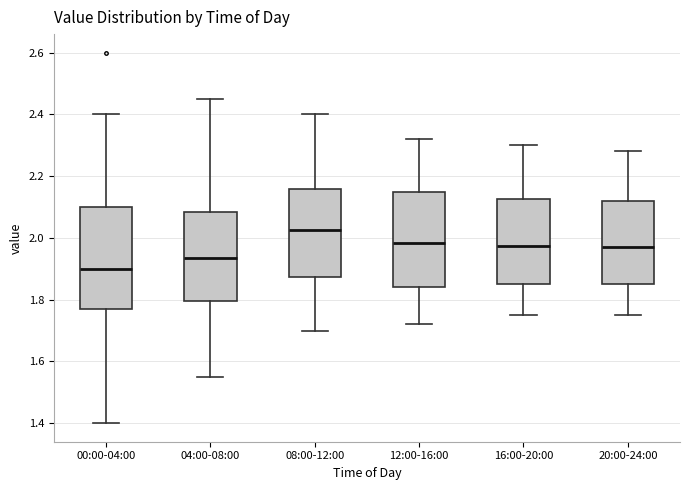

Reading left to right, read every box against the y-axis: the position of its median line, the range the box covers, and the ends of its whiskers. The values are not printed on the chart, so give them approximately, as read against the axis.

00:00-04:00: median 1.90, box 1.78 to 2.10, whiskers 1.40 to 2.40
04:00-08:00: median 1.94, box 1.80 to 2.08, whiskers 1.56 to 2.46
08:00-12:00: median 2.02, box 1.88 to 2.16, whiskers 1.70 to 2.40
12:00-16:00: median 1.98, box 1.84 to 2.16, whiskers 1.72 to 2.32
16:00-20:00: median 1.98, box 1.86 to 2.12, whiskers 1.76 to 2.30
20:00-24:00: median 1.98, box 1.86 to 2.12, whiskers 1.76 to 2.28